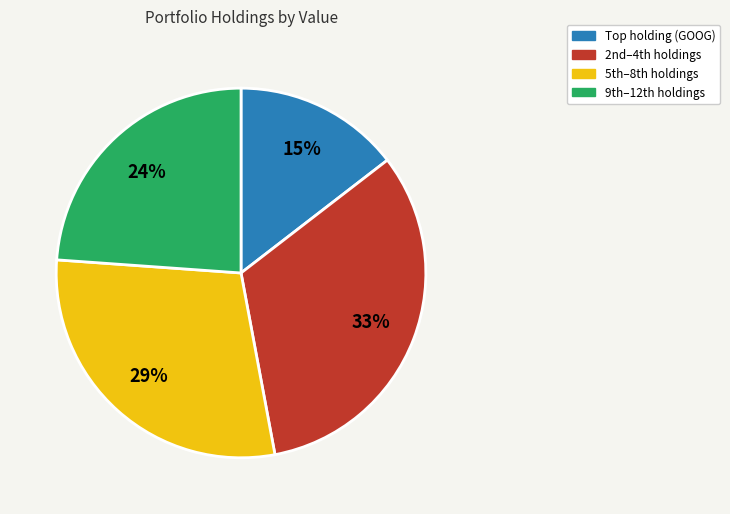

Is there any slice that represents more than half of the pie?

No